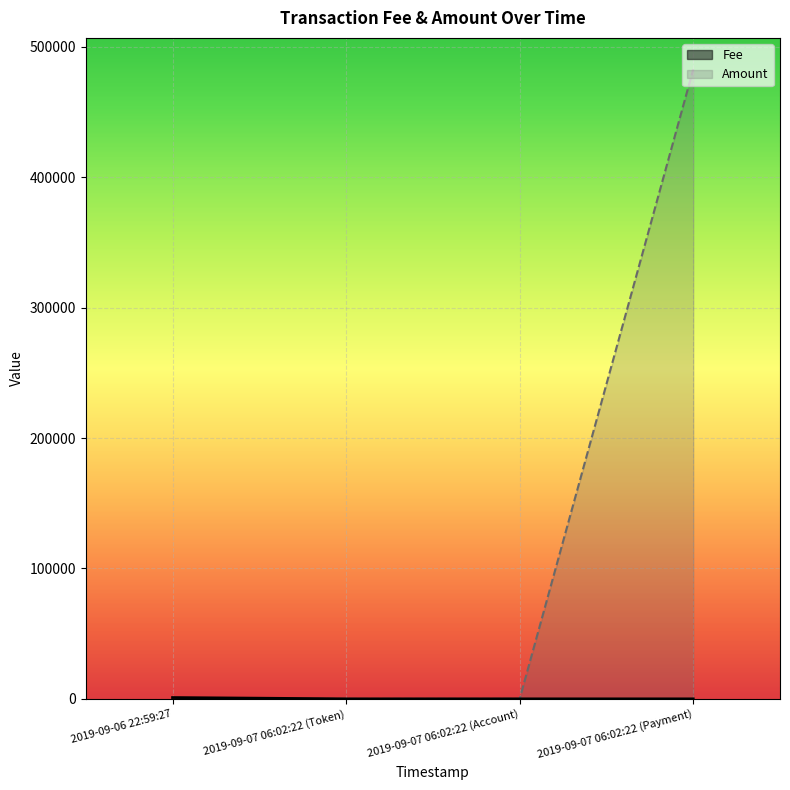

Which category has the lowest value across all series?

2019-09-06 22:59:27